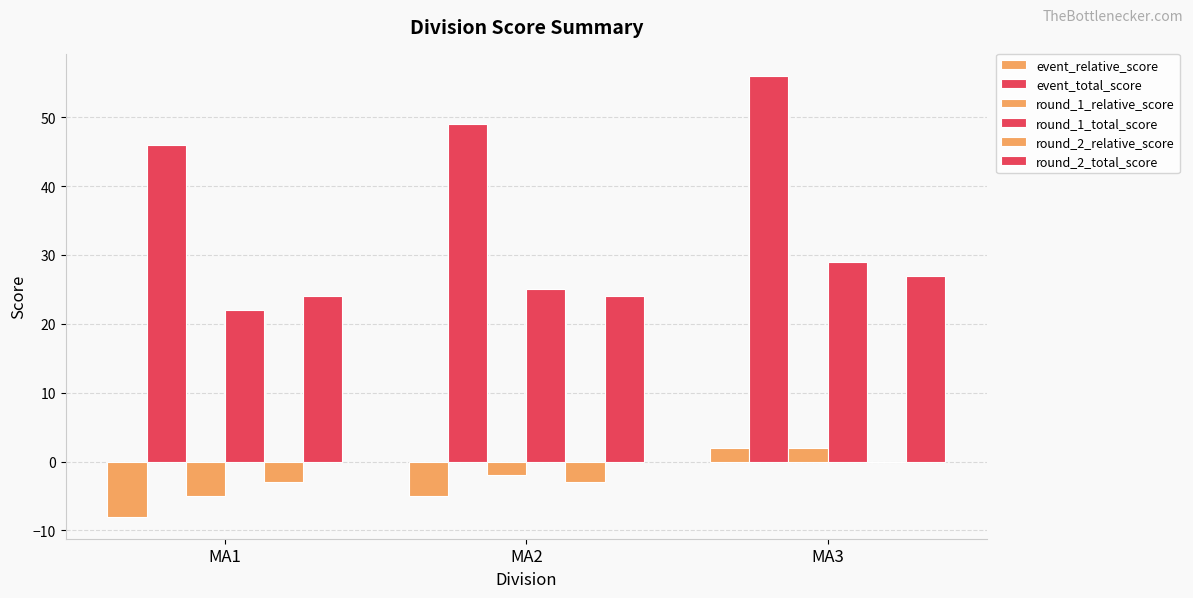

At how many categories does at least one series exceed 10?

3